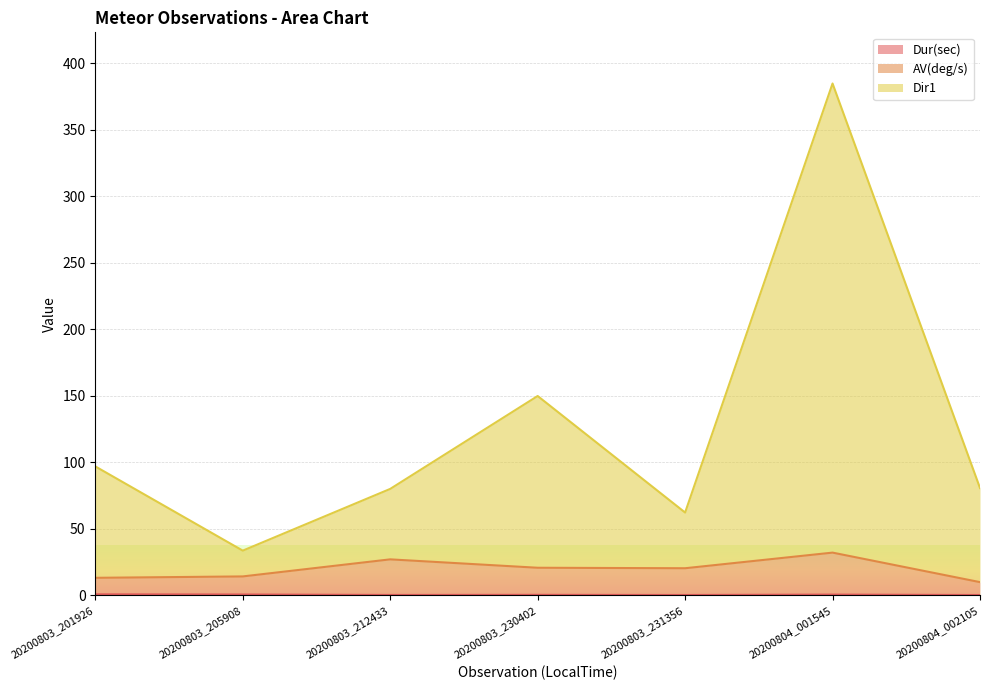

In Dir1, how many points are lower than both neighbors (excluding endpoints)?

2